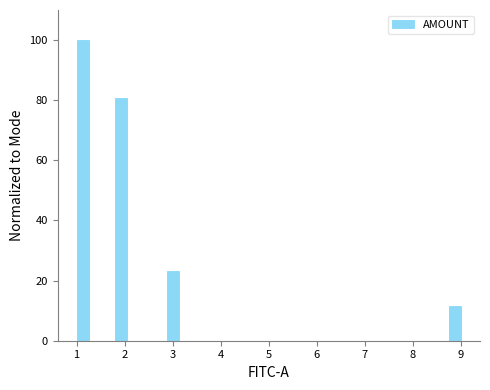

Around what value on the x-axis is the tallest bar? Give the approximate position of its centre, as read against the axis.

1.1